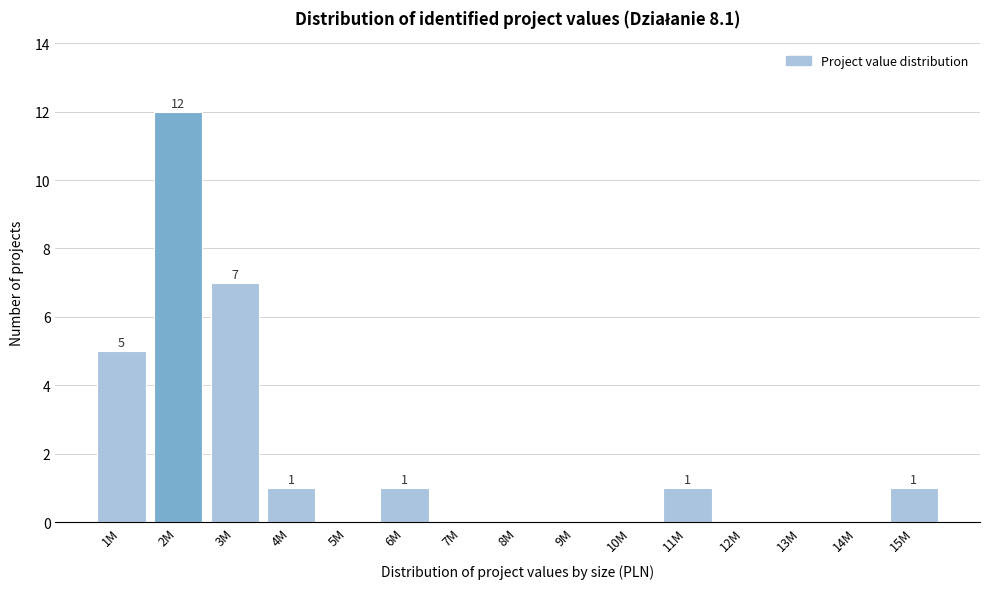

Reading left to right, what are all the values shown in this chart?

1M=5	2M=12	3M=7	4M=1	5M=0	6M=1	7M=0	8M=0	9M=0	10M=0	11M=1	12M=0	13M=0	14M=0	15M=1